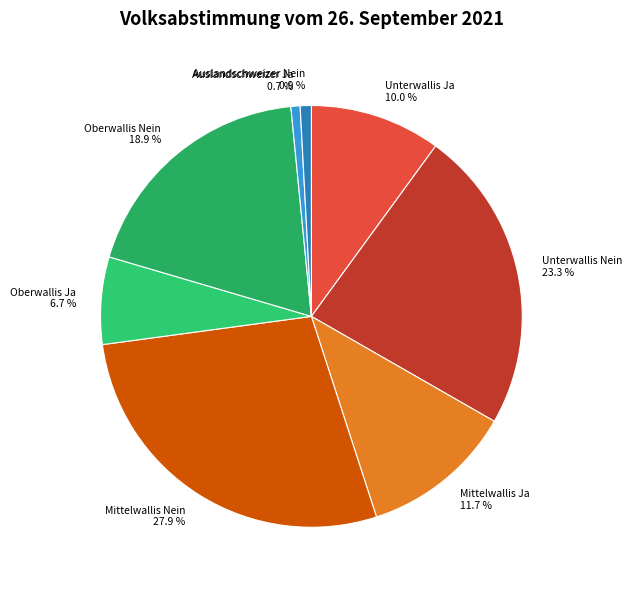

To the nearest percent, what is the combined percentage of Auslandschweizer Nein and Mittelwallis Nein?

29%